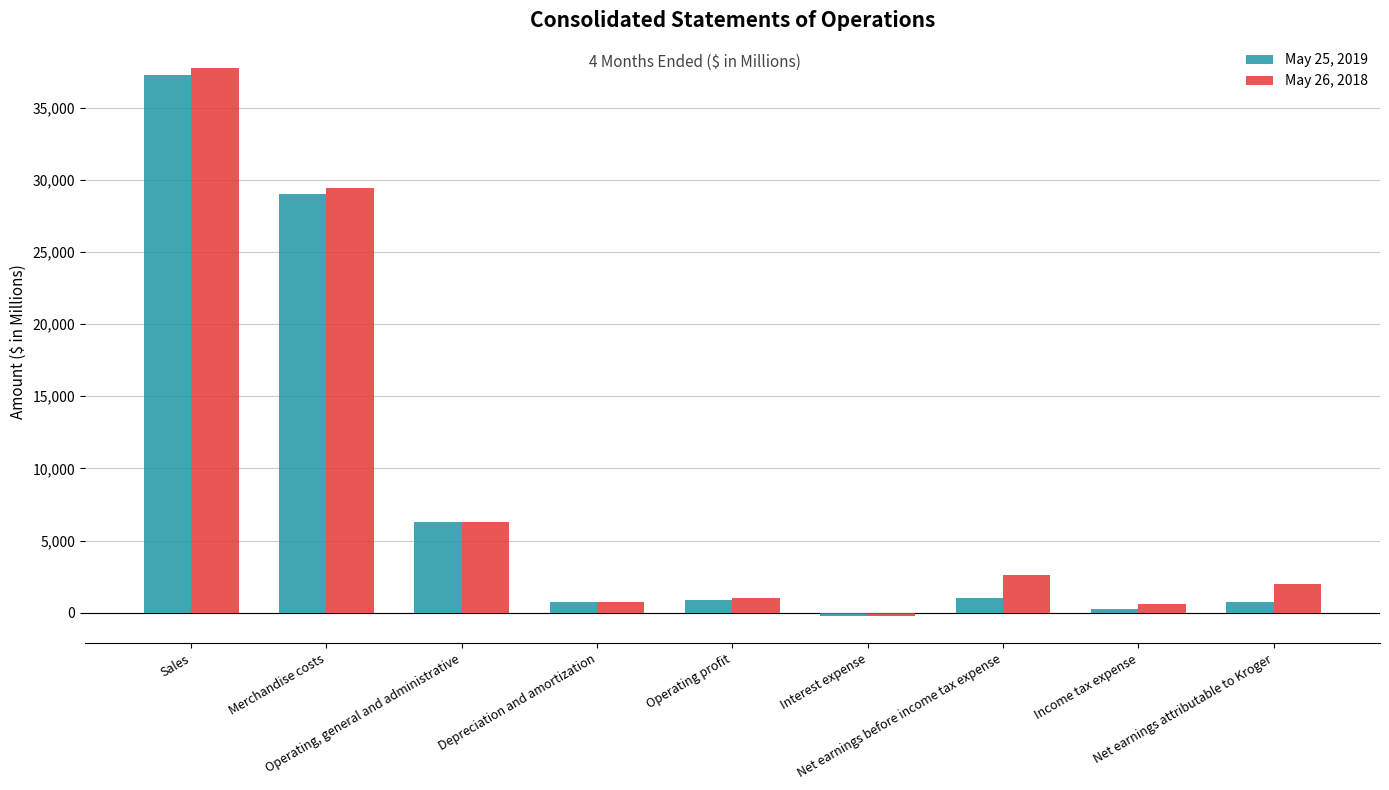

What is the maximum value for May 25, 2019?

37251